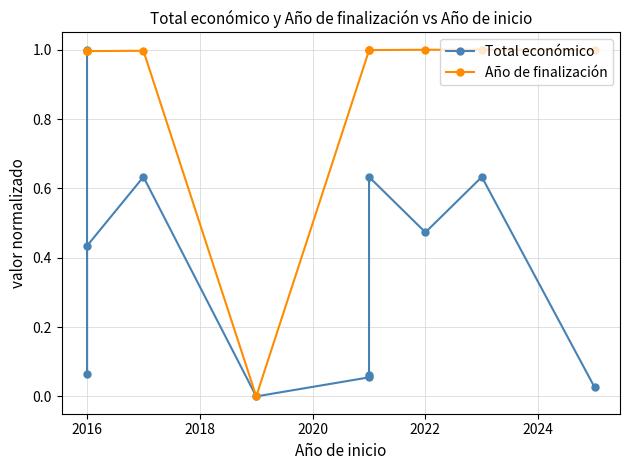

At how many categories does at least one series exceed 0?

10